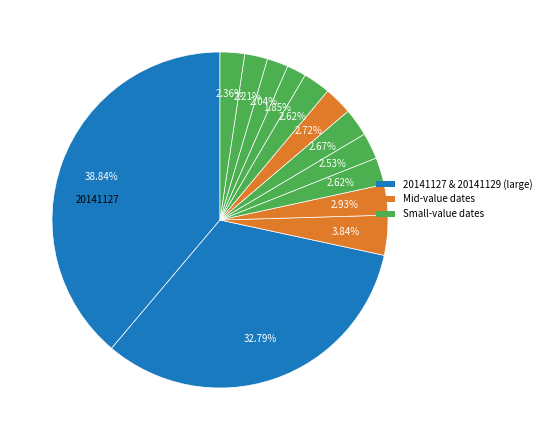

How many slices are in this pie chart?

13